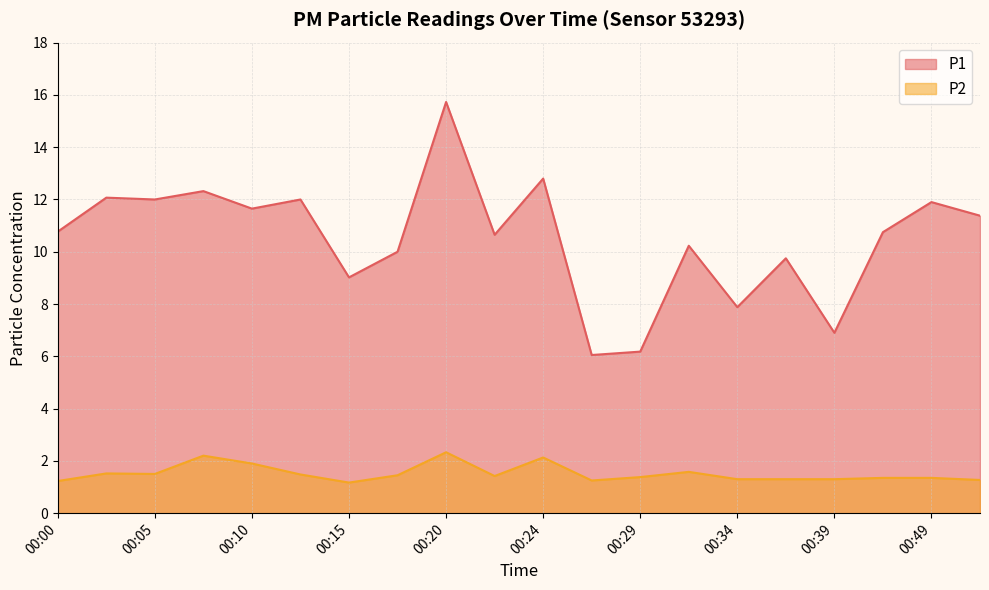

Rank the series by their maximum value, from highest to lowest.

P1, P2